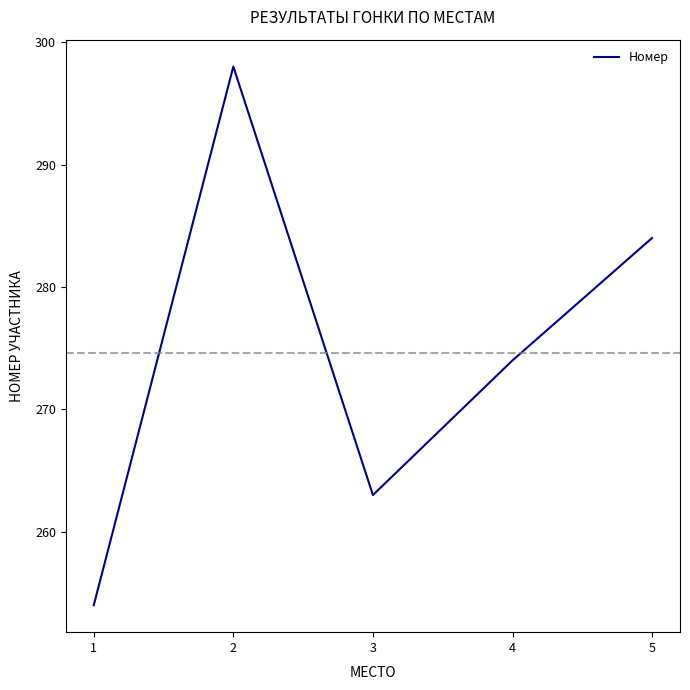

At which category does the data reach its first local peak?

2